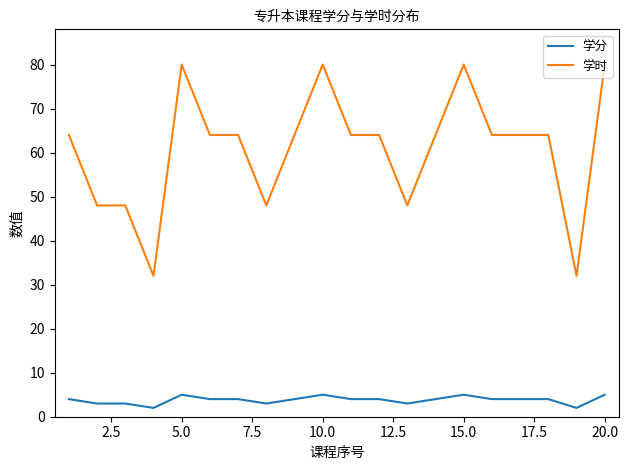

List the series in order of their overall mean, highest first.

学时, 学分